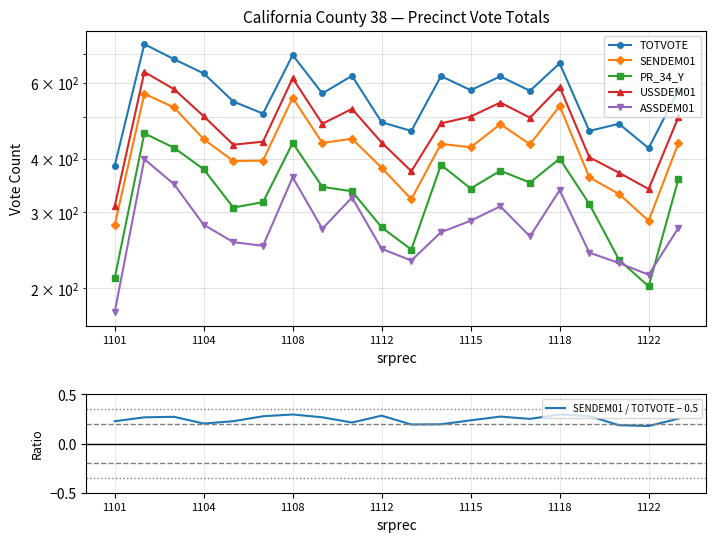

True or false: ASSDEM01 has a value of 229.0 at 17.

True